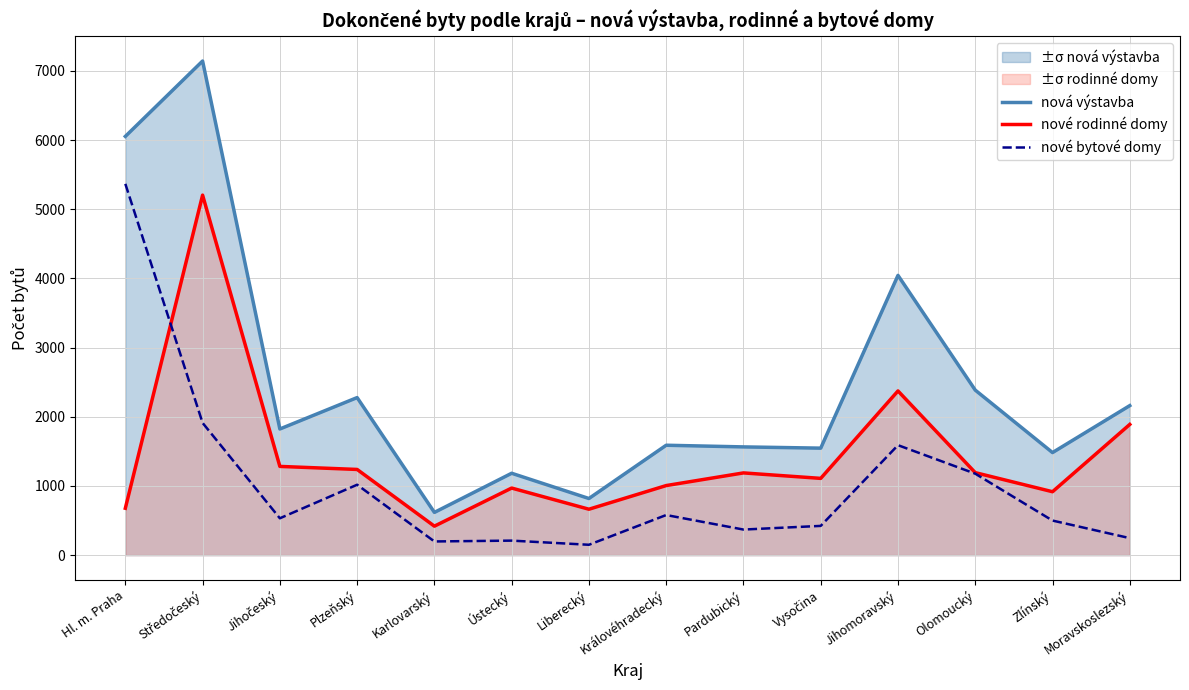

At which label is nové rodinné domy closest to 2812?

Jihomoravský